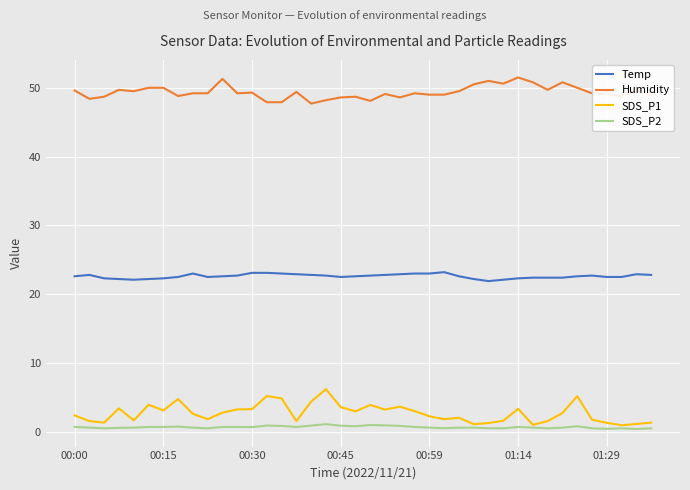

Which series has the widest spread of values?

SDS_P1